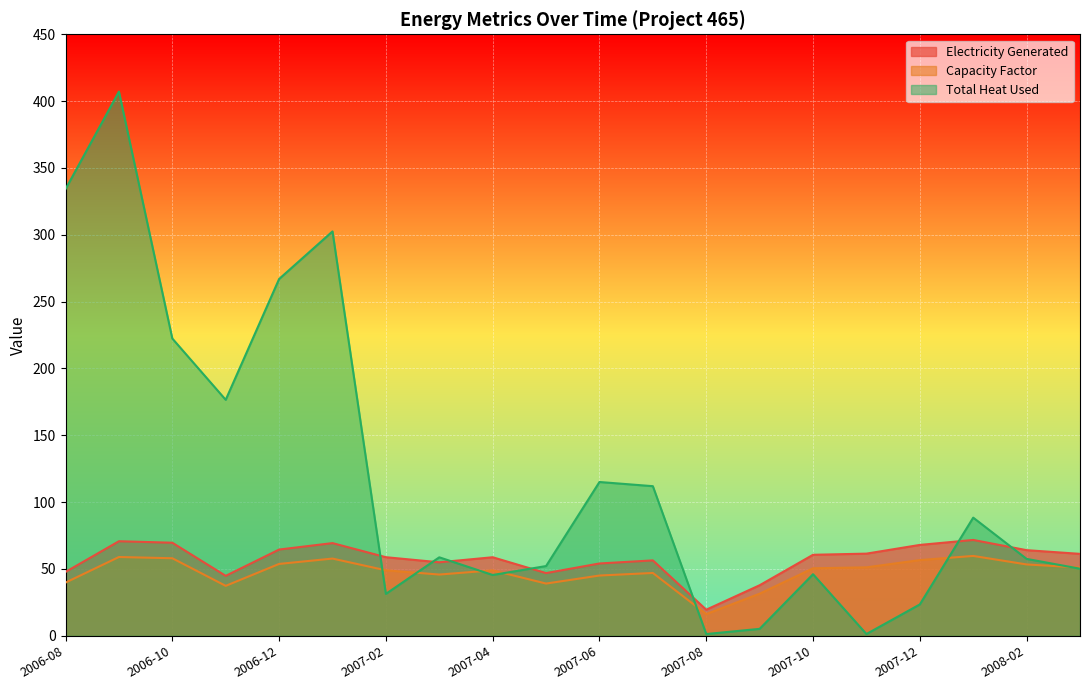

At which label is Electricity Generated closest to 45?

2006-11